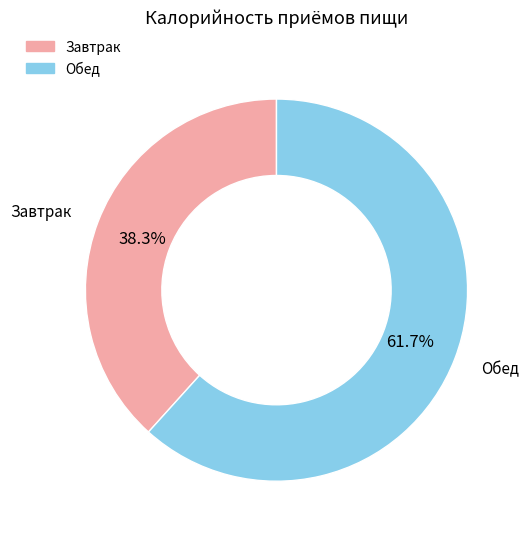

Which has a higher value, Обед or Завтрак?

Обед